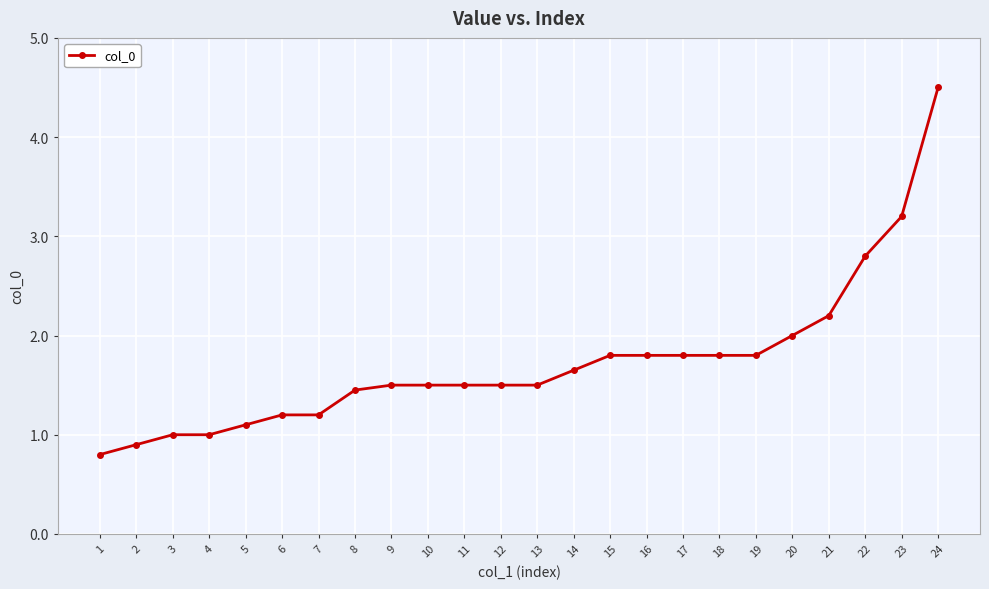

What is the difference between the maximum and second lowest values?

3.6